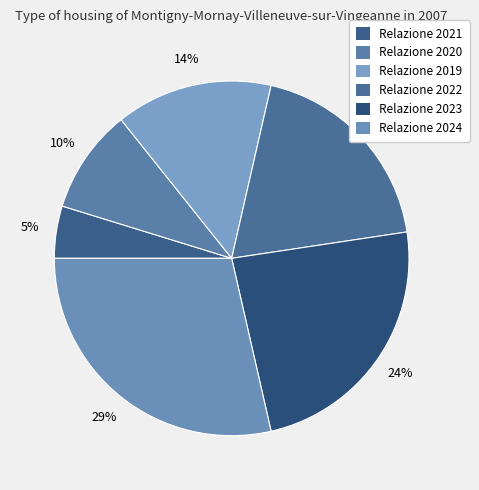

The Relazione 2023 slice represents 36% of the pie. True or false?

False